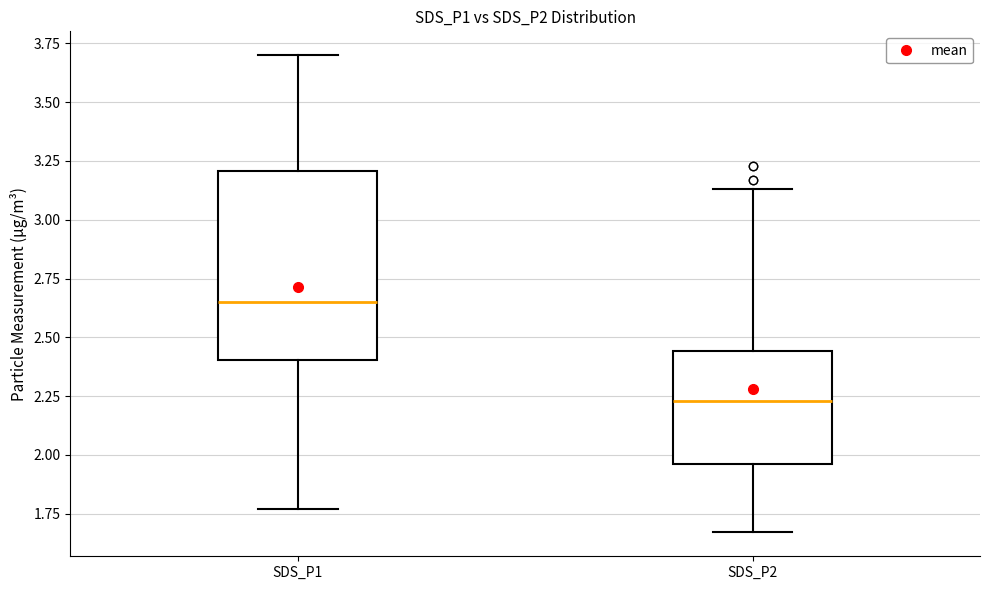

Where is the upper edge of the box for SDS_P2 on the y-axis? The values are not printed on the chart, so give them approximately, as read against the axis.

2.45